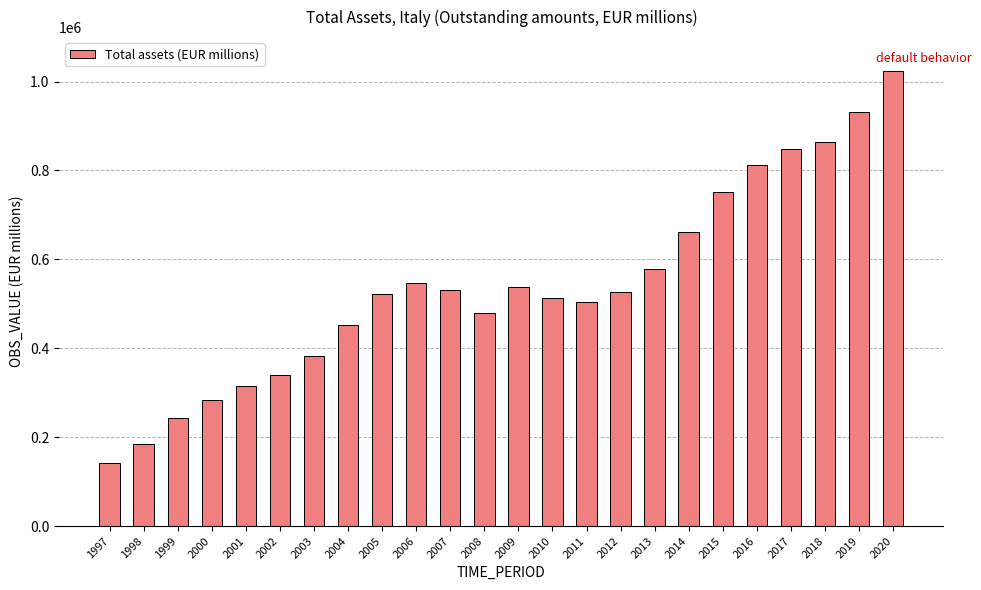

What is the difference between the maximum and minimum values?

881734